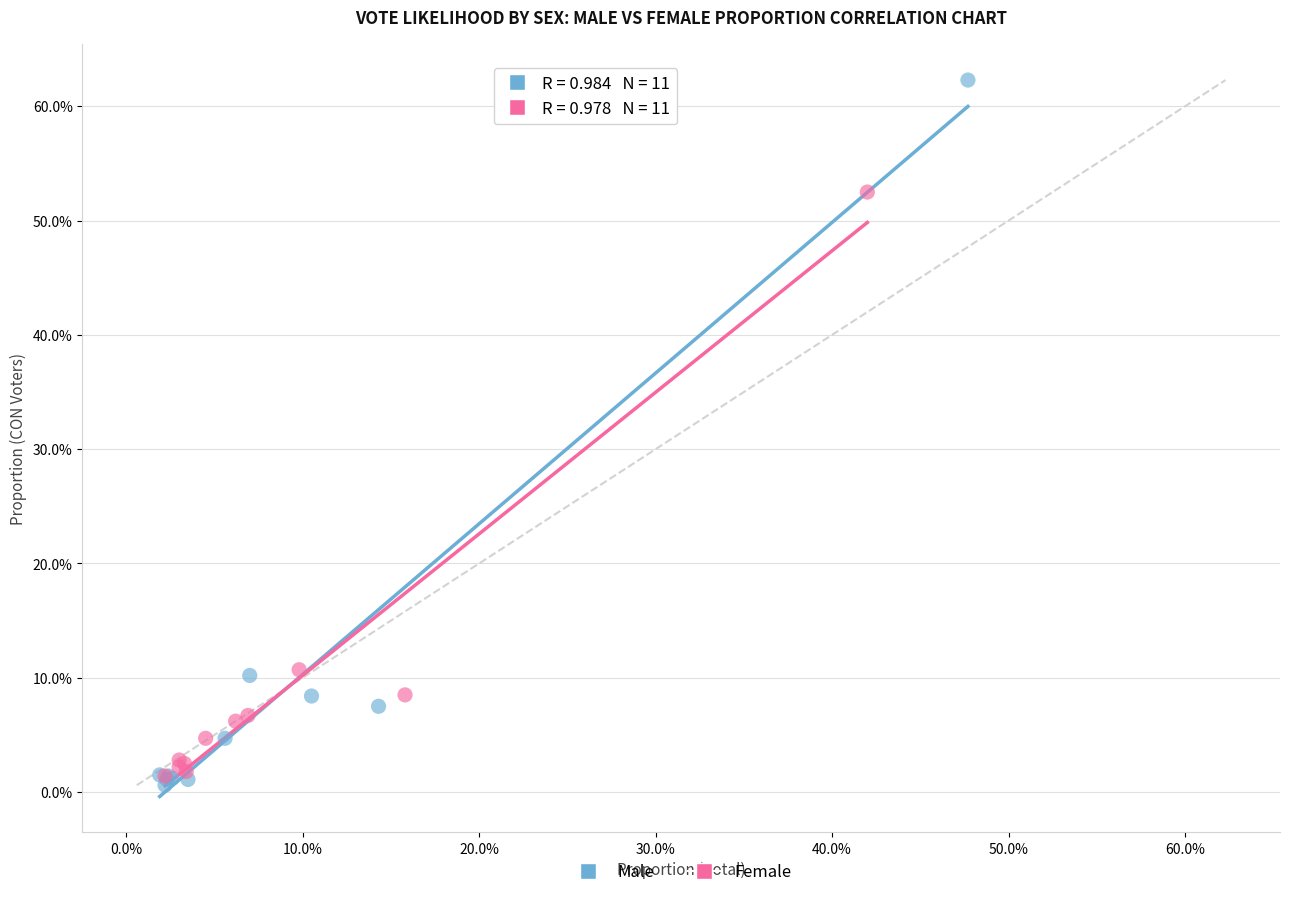

Which series has the widest spread of Y values?

Male